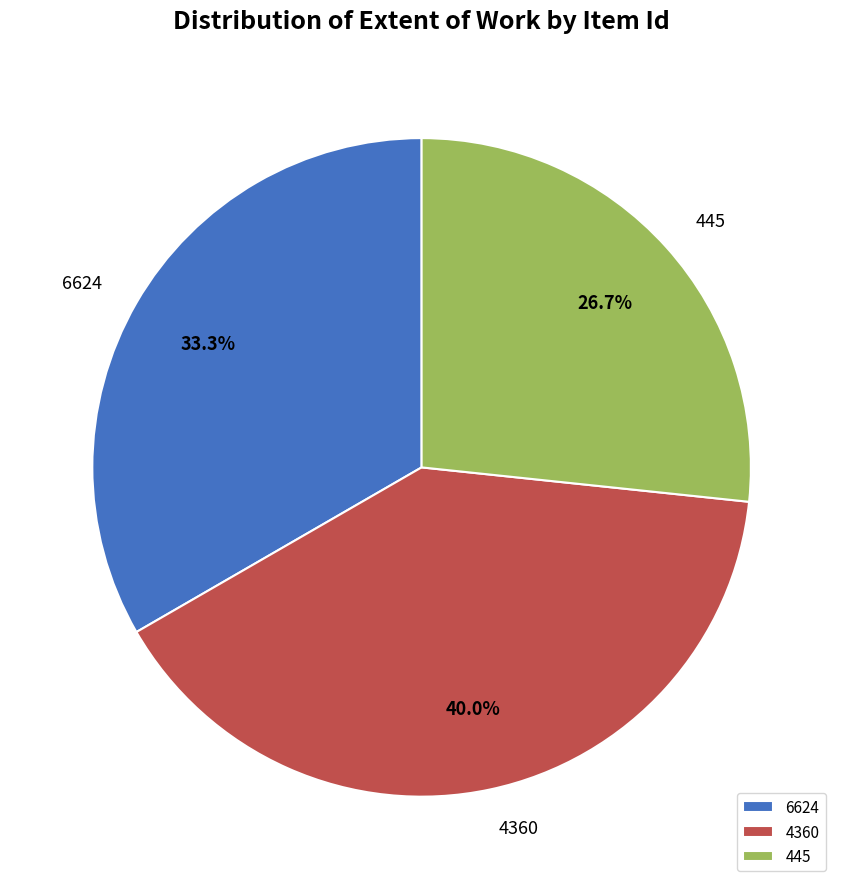

What percentage do 4360 and 445 together represent?

66.7%